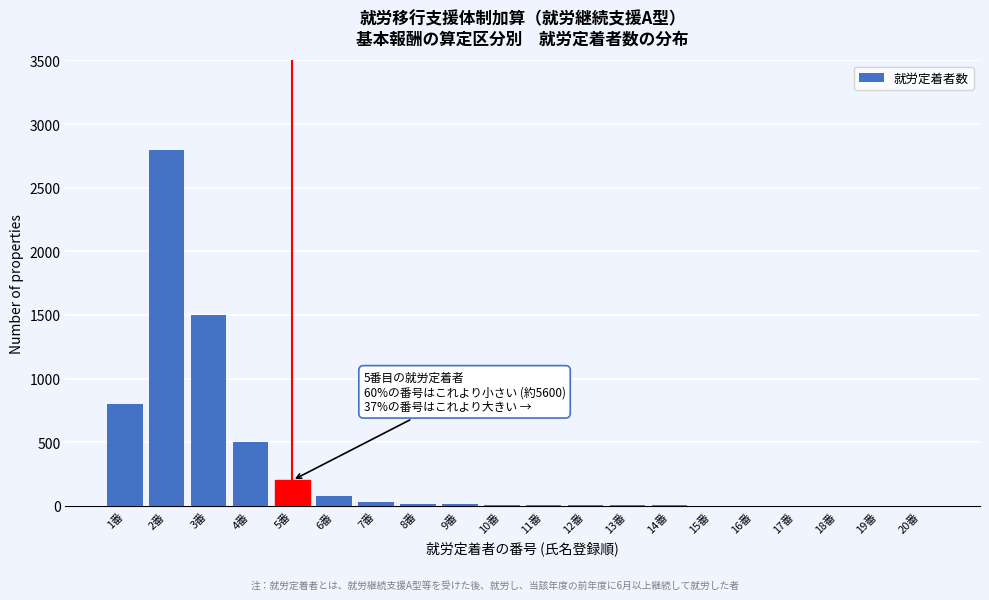

Where is the data nearest to the value 1400?

3番